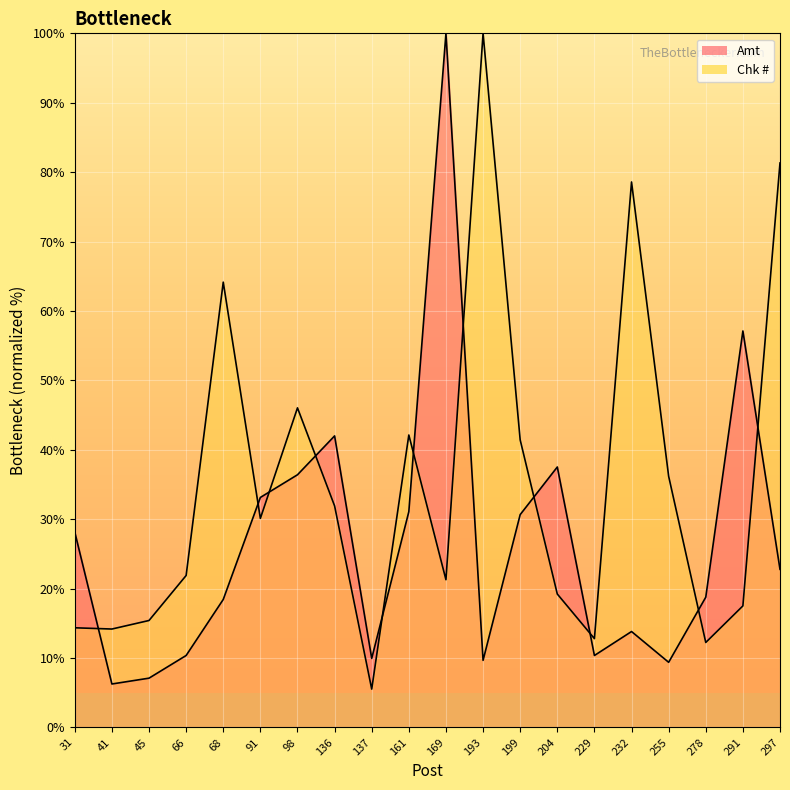

How many distinct data groups are displayed?

2